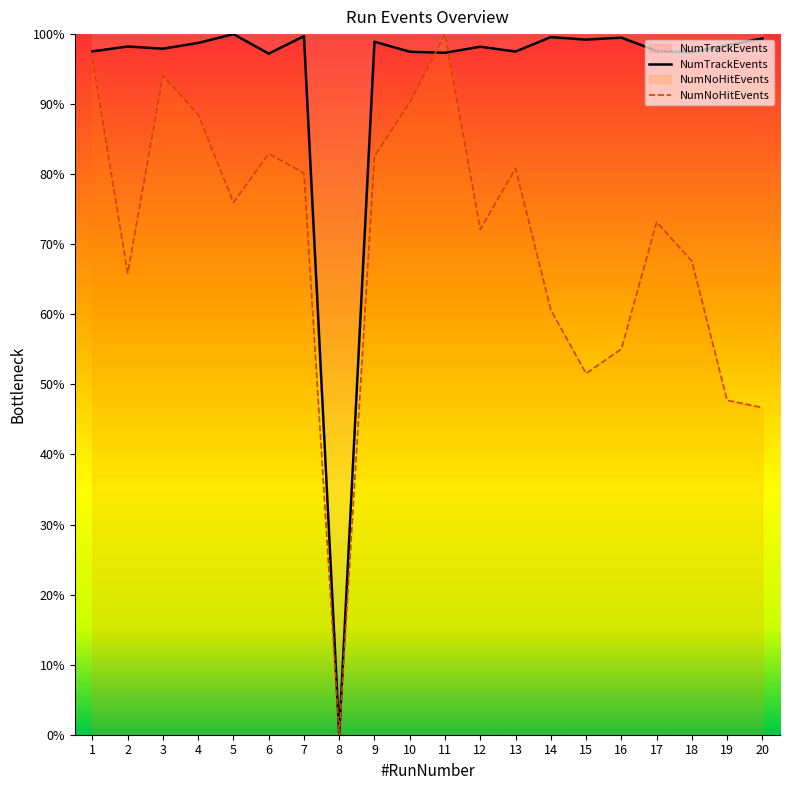

True or false: NumTrackEvents and NumNoHitEvents cross at least once.

True